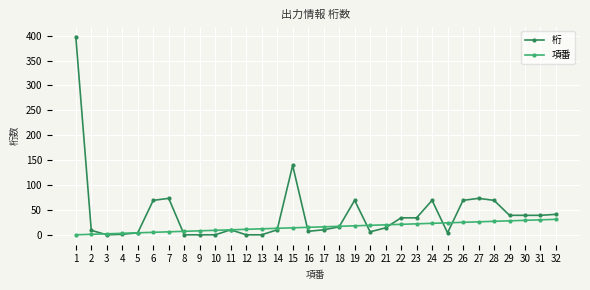

What is the sum of all 桁 values?

1376